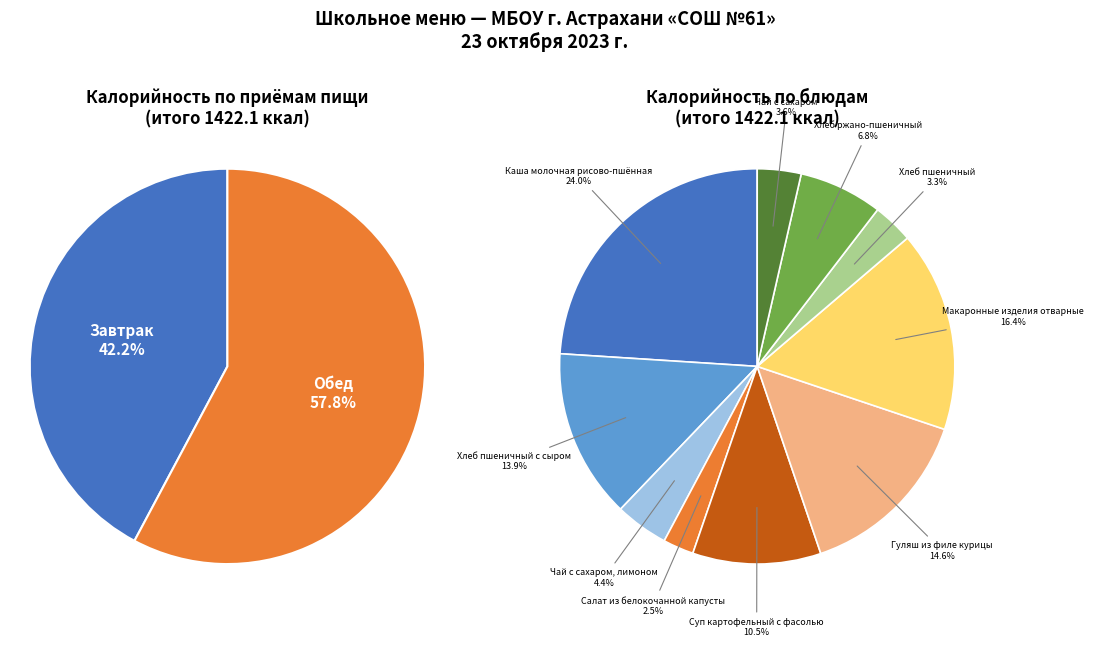

To the nearest percent, what is the combined percentage of Обед and Завтрак?

100%